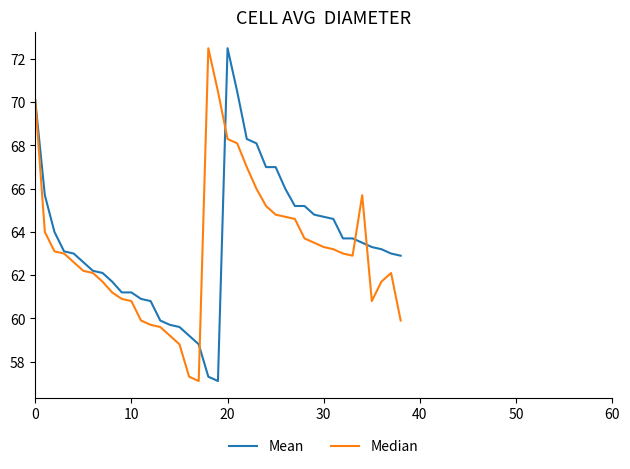

What is the minimum value shown in the chart?

57.1